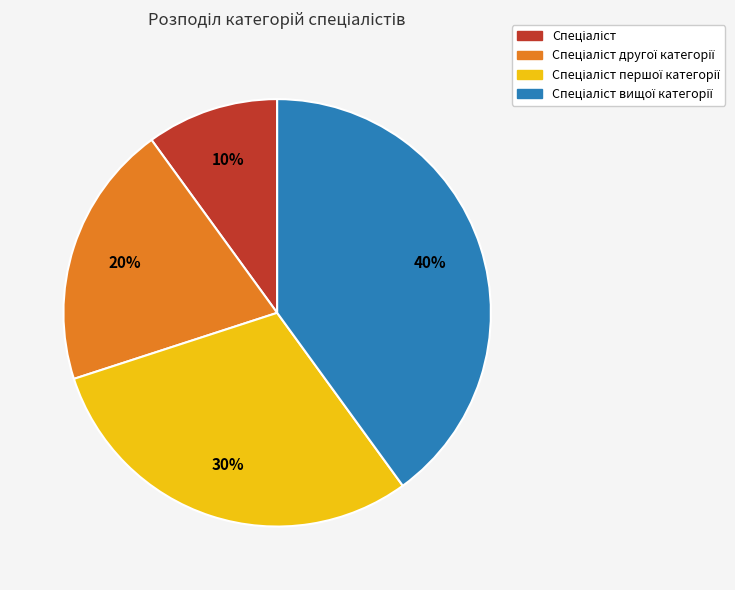

To the nearest percent, what is the average slice percentage?

25%